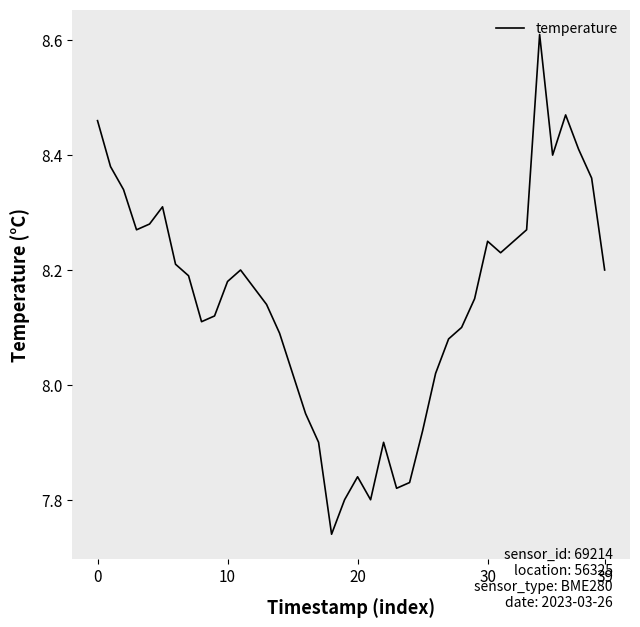

What is the difference between the maximum and minimum values?

0.9